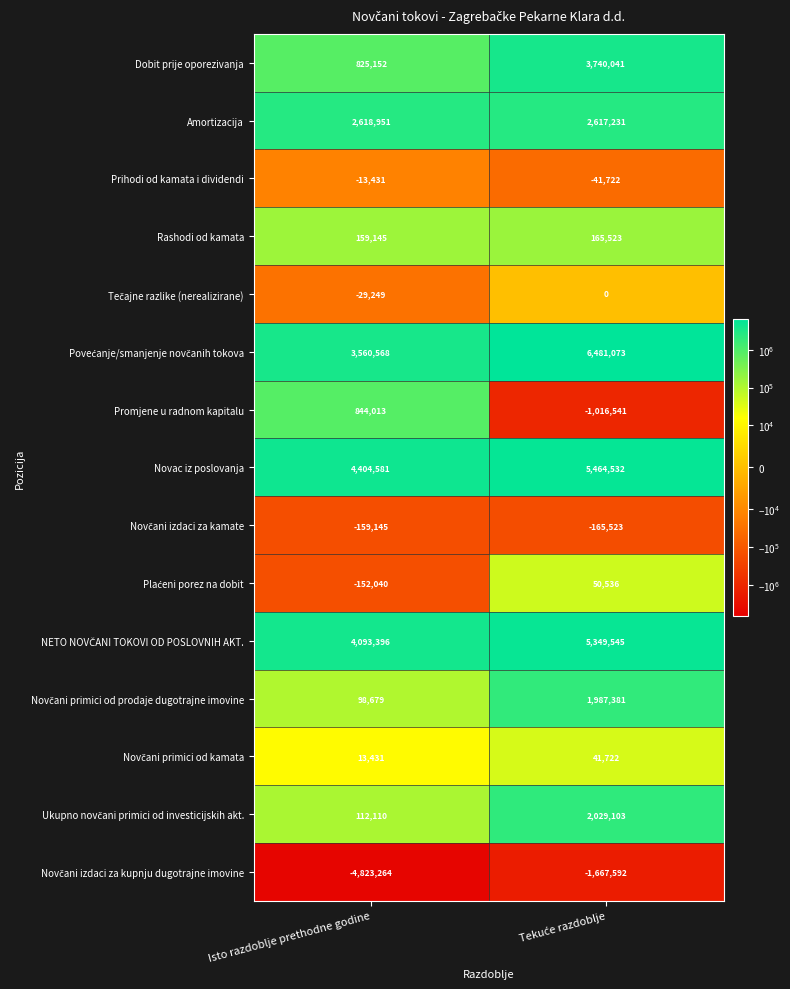

What is the sum of all Dobit prije oporezivanja values?

4565193